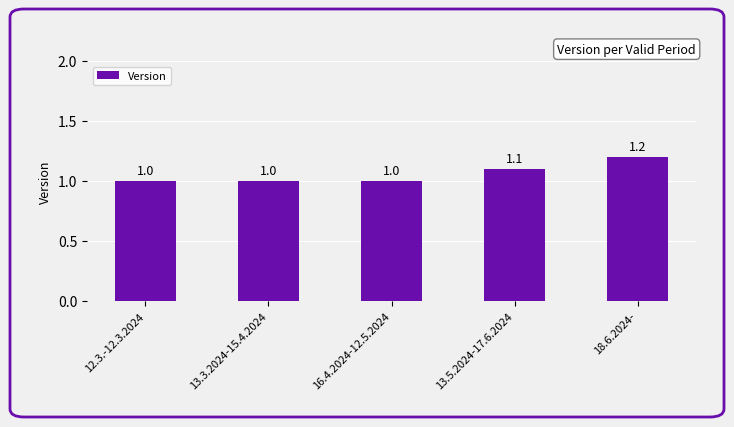

Between 18.6.2024- and 13.3.2024-15.4.2024, which is larger?

18.6.2024-